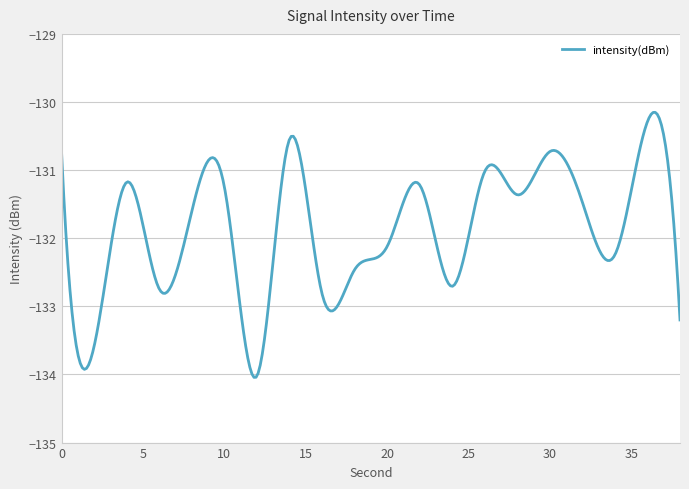

What is the maximum value shown in the chart?

-130.2